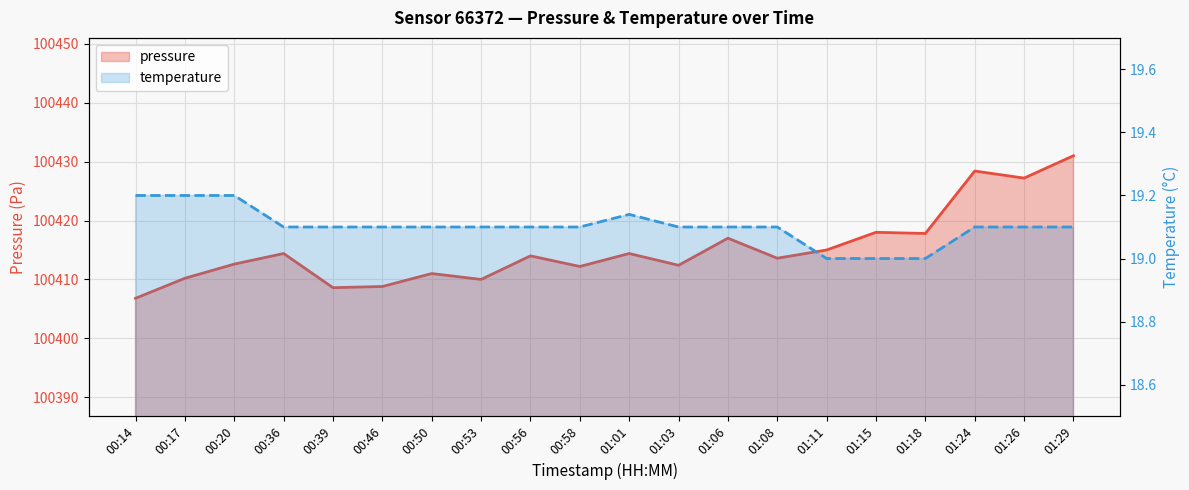

Which series changed the most between 01:03 and 01:29?

pressure